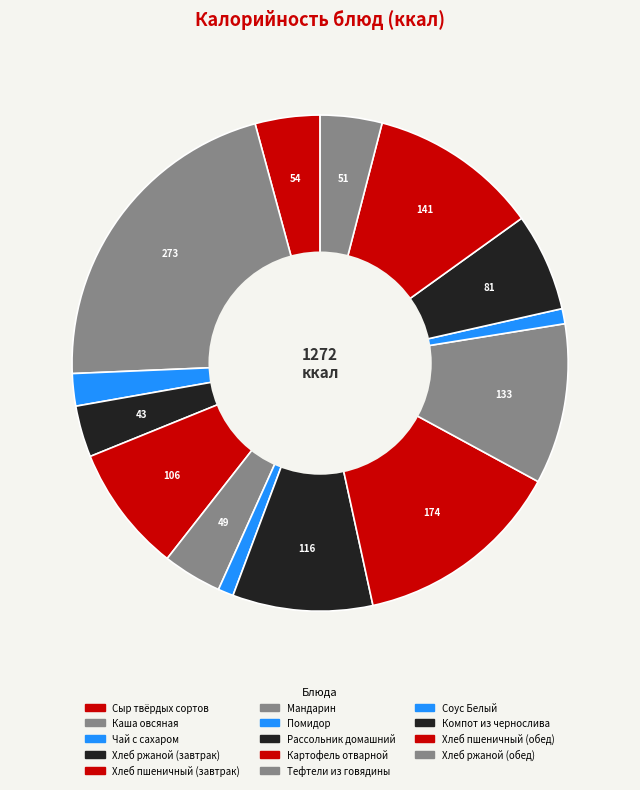

The Мандарин slice represents 1% of the pie. True or false?

False